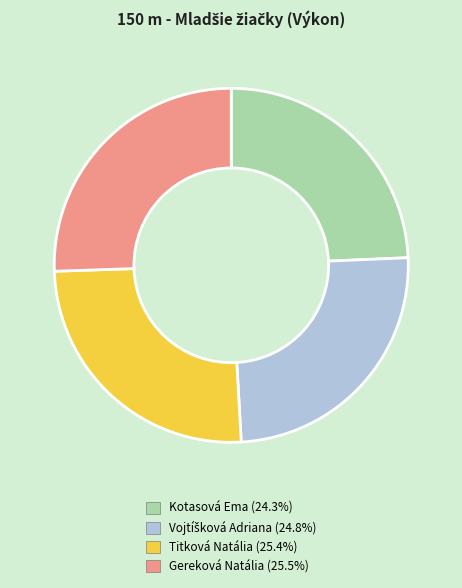

Does Gereková Natália represent more than half of the total?

No